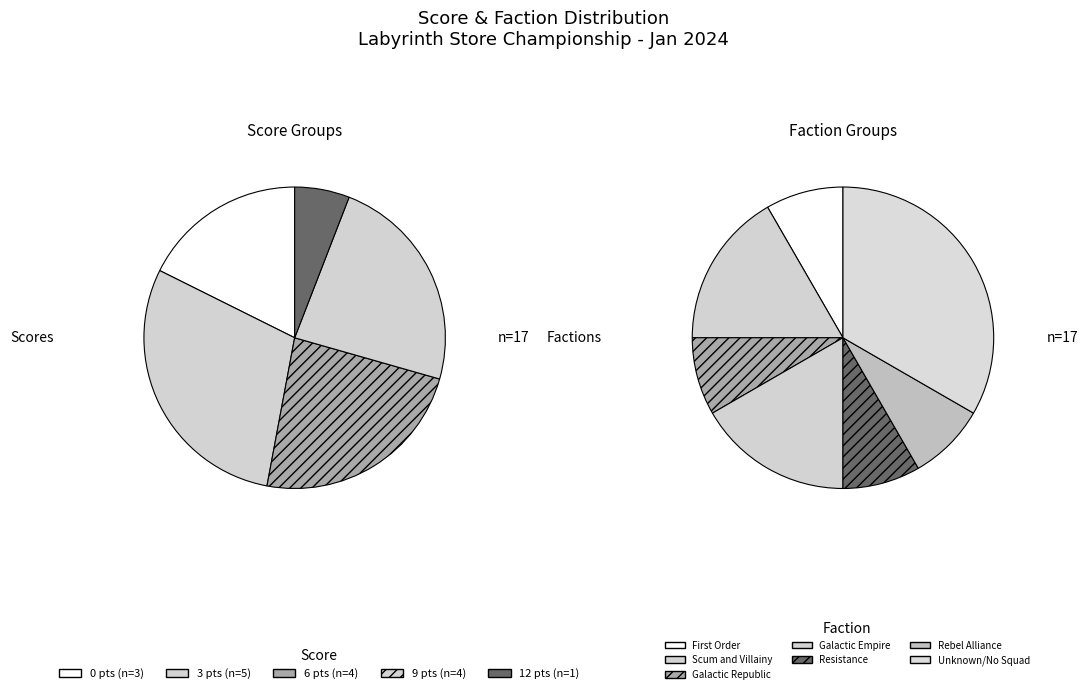

Is the sum of 1 and 0 greater than half?

Yes